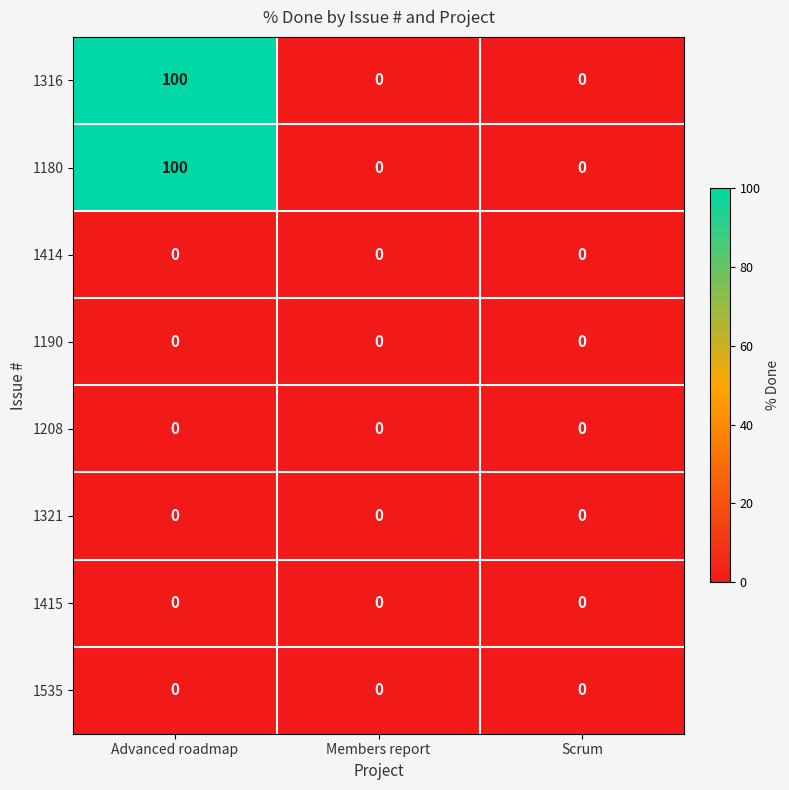

Which label corresponds to the largest value in the chart?

Advanced roadmap